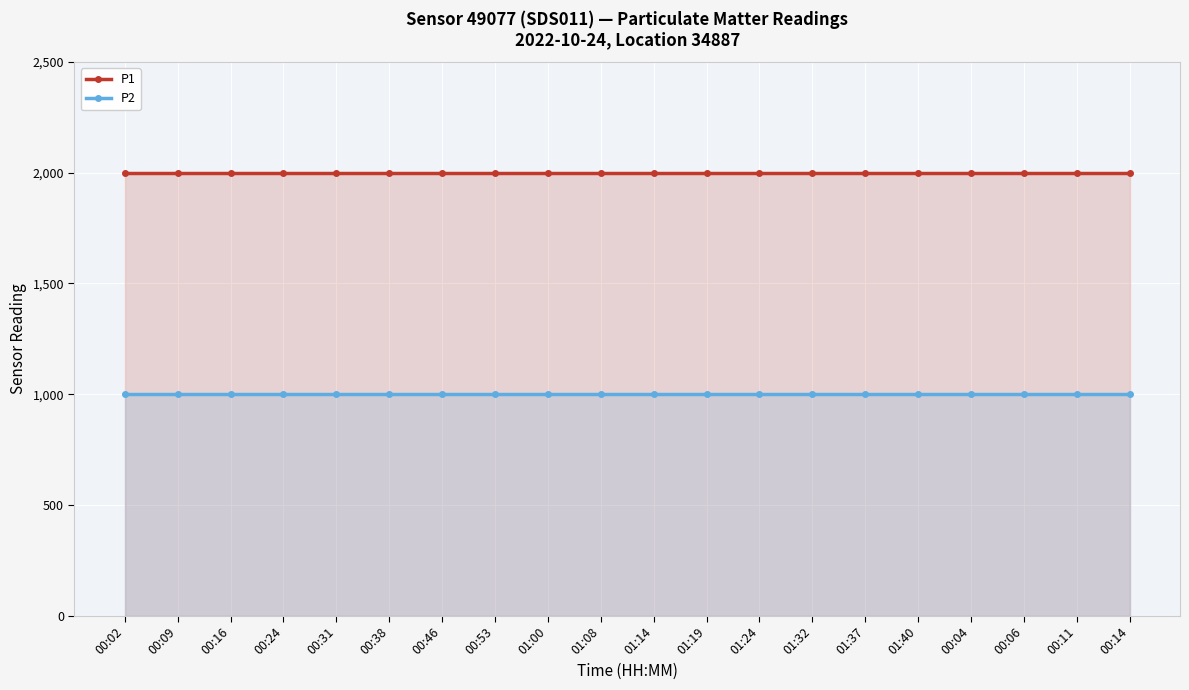

True or false: P1 has more than 1 points higher than both neighbors.

False